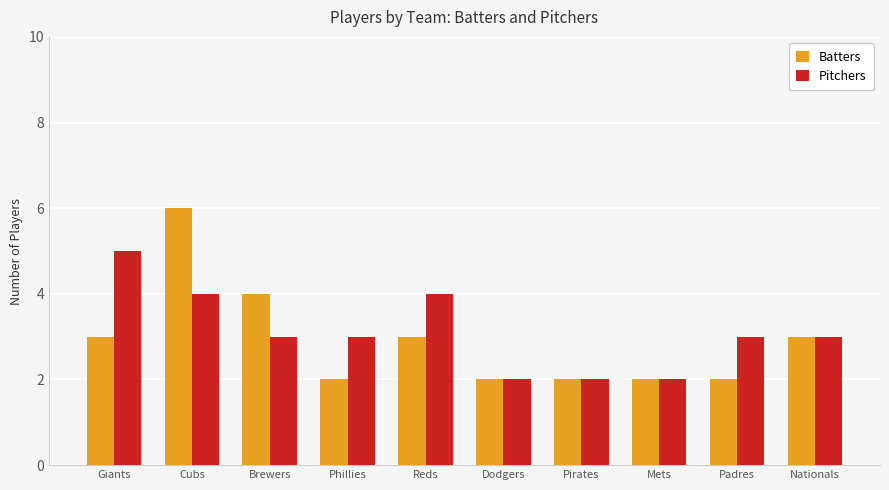

Between Giants and Reds, which series saw the biggest shift?

Pitchers